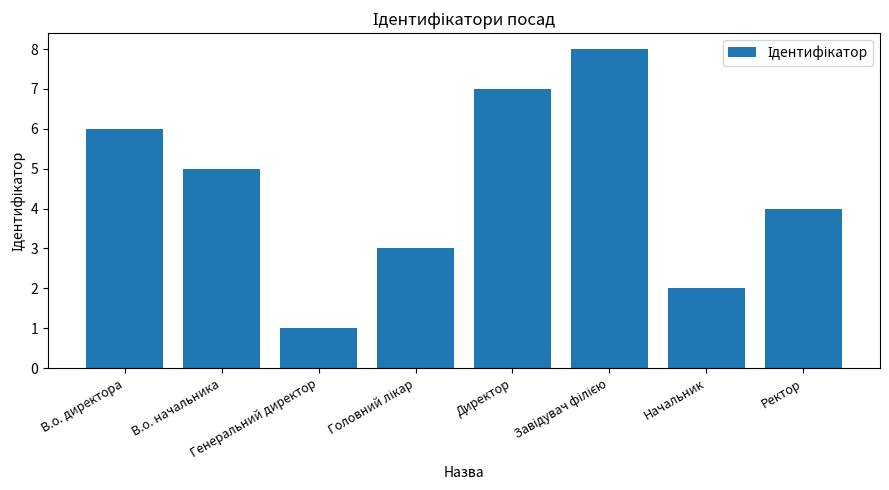

Where is the data nearest to the value 4?

Ректор